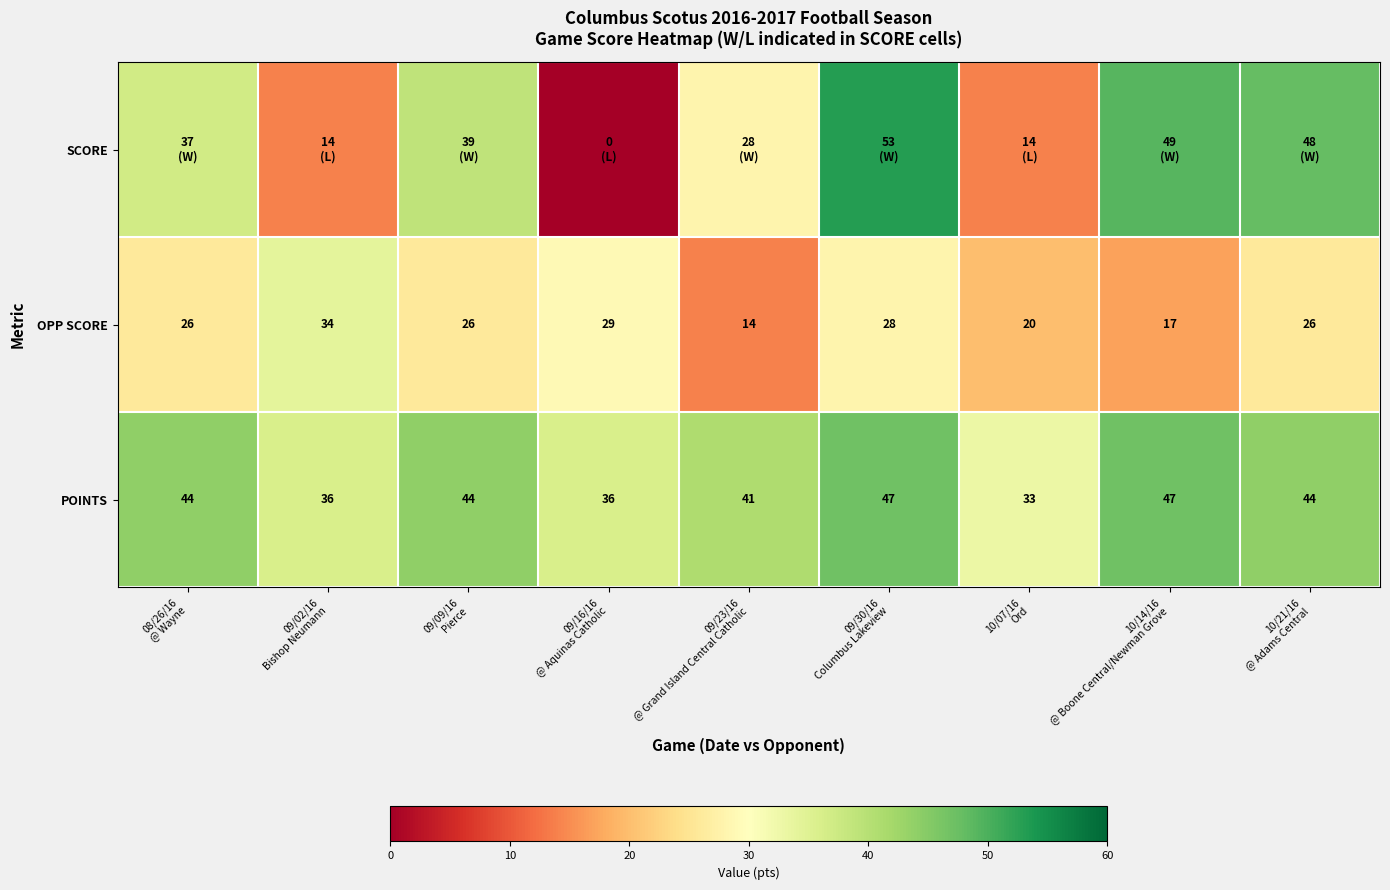

What is the sum of all POINTS values?

372